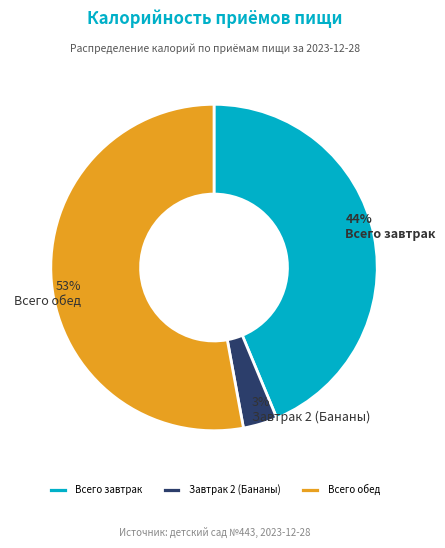

To the nearest percent, what is the combined percentage of Всего завтрак and Всего обед?

97%